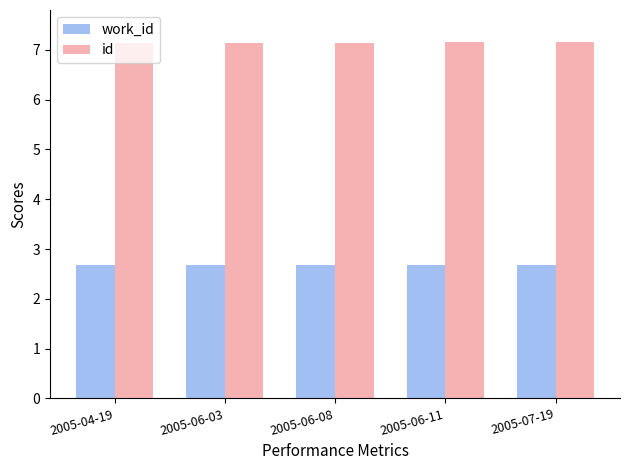

What is the value of the work_id bar at the 1st from the left?

2.7